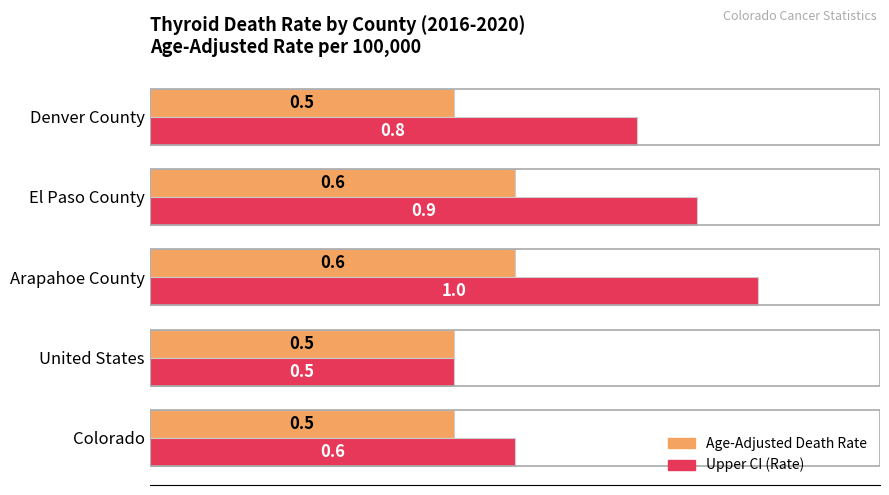

Rank the categories by Upper CI (Rate) value from lowest to highest.

United States, Colorado, Denver County, El Paso County, Arapahoe County